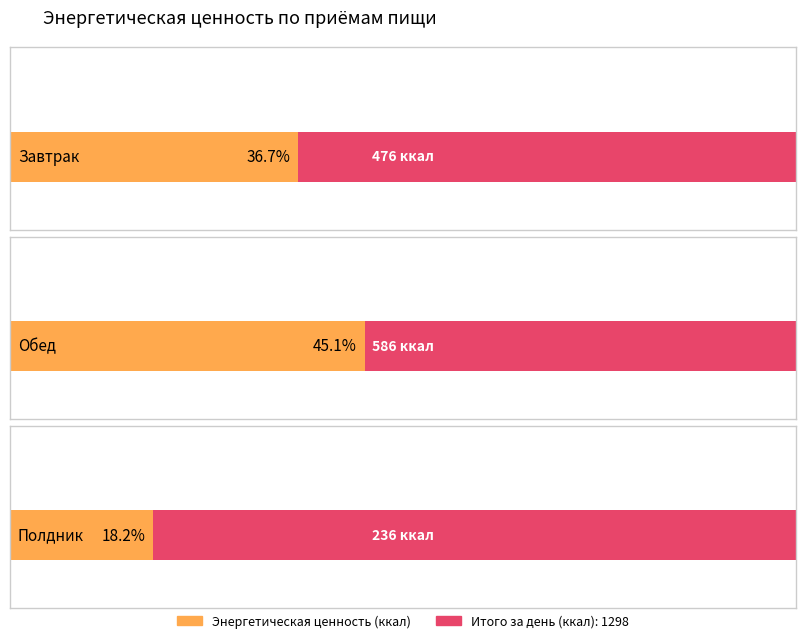

Reading right to left, transcribe all the data shown in this chart.

236	586	476